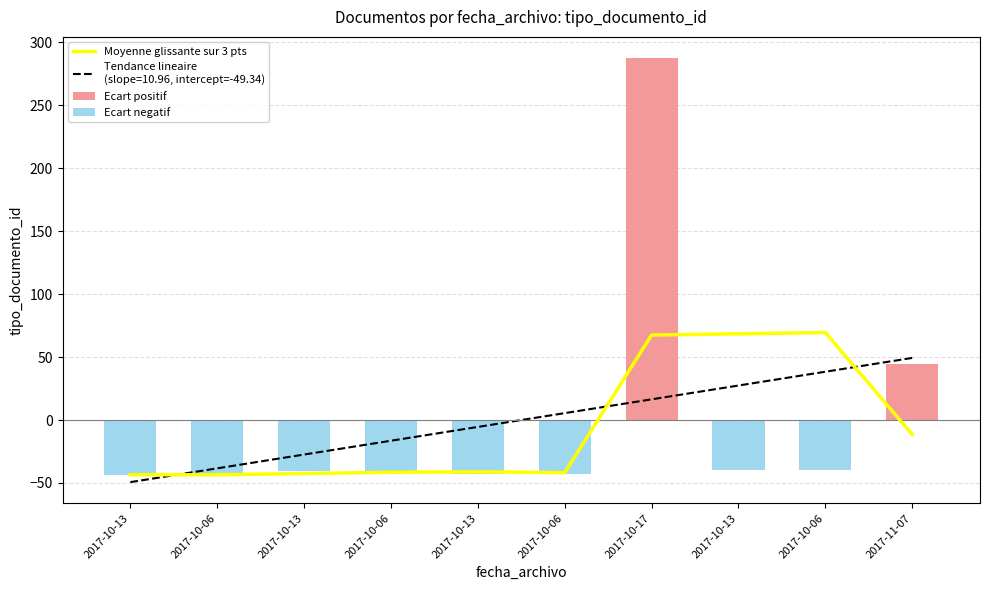

Count the number of data series in this chart.

3